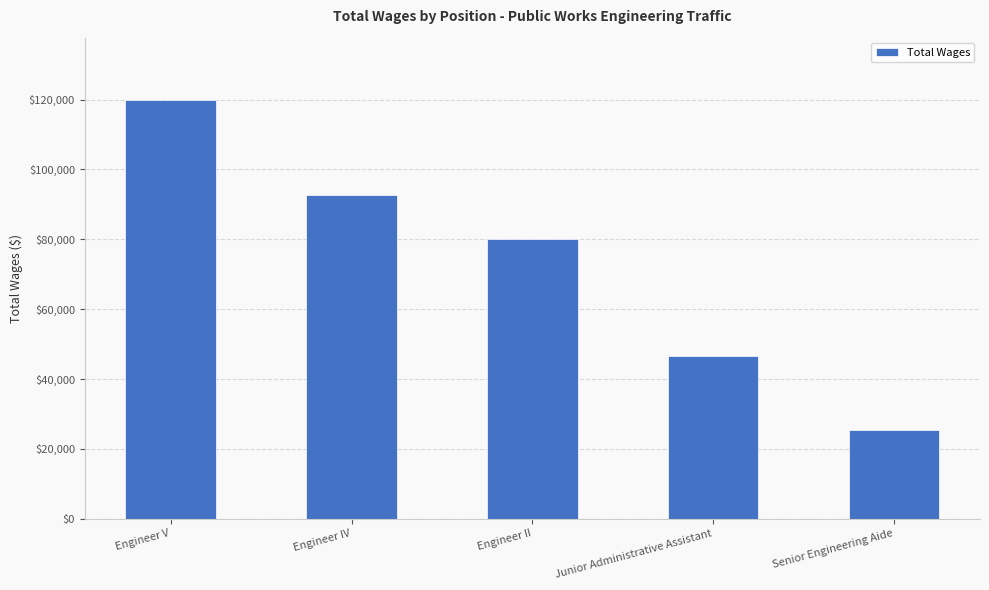

What is the ratio of the value at Engineer V to the value at Senior Engineering Aide?

4.7